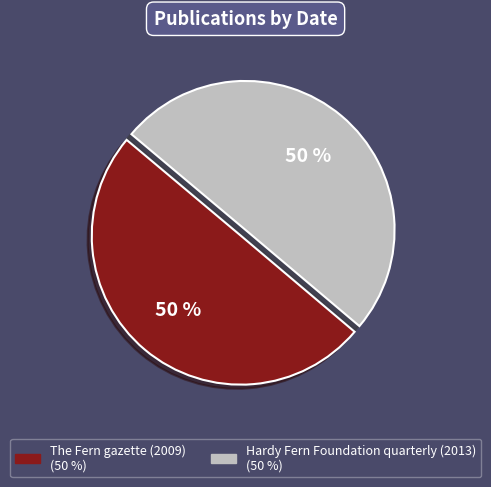

To the nearest percent, what is the average slice percentage?

50%